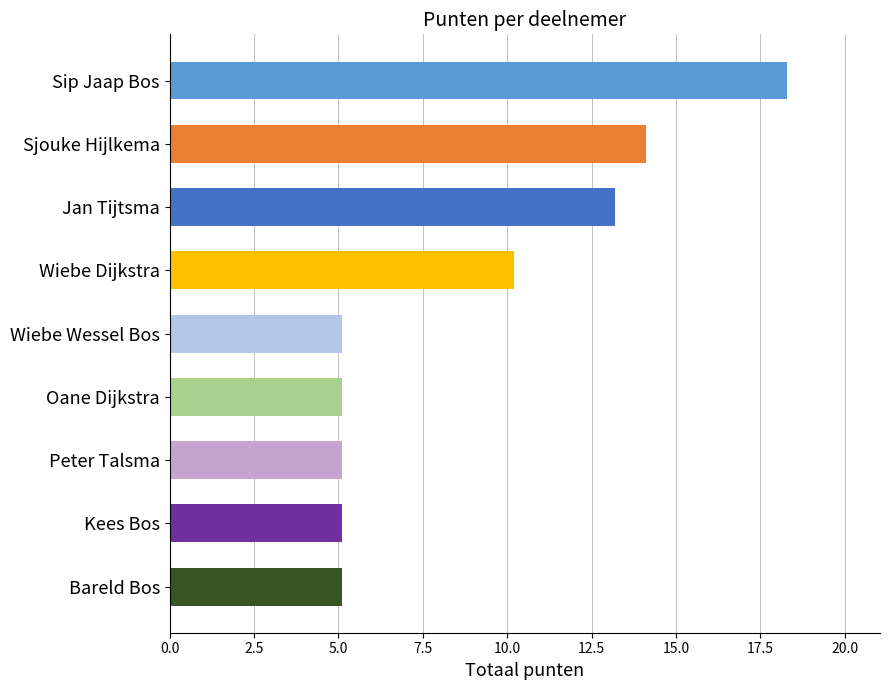

What is the difference between the second highest and minimum values?

9.0